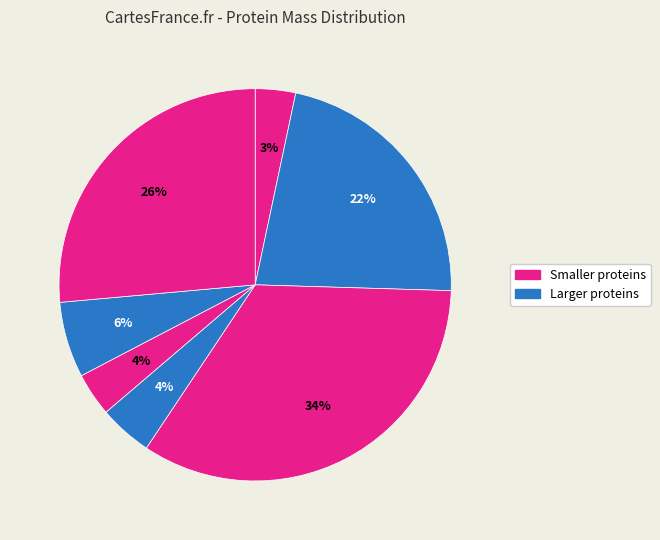

Count the number of slices in the pie.

7